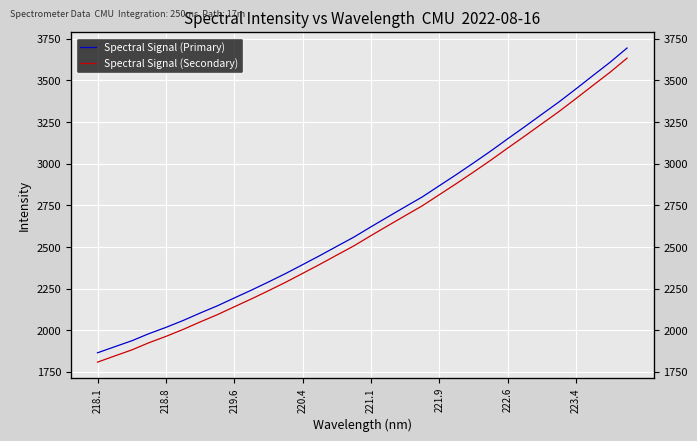

At how many categories does at least one series exceed 3474?

3